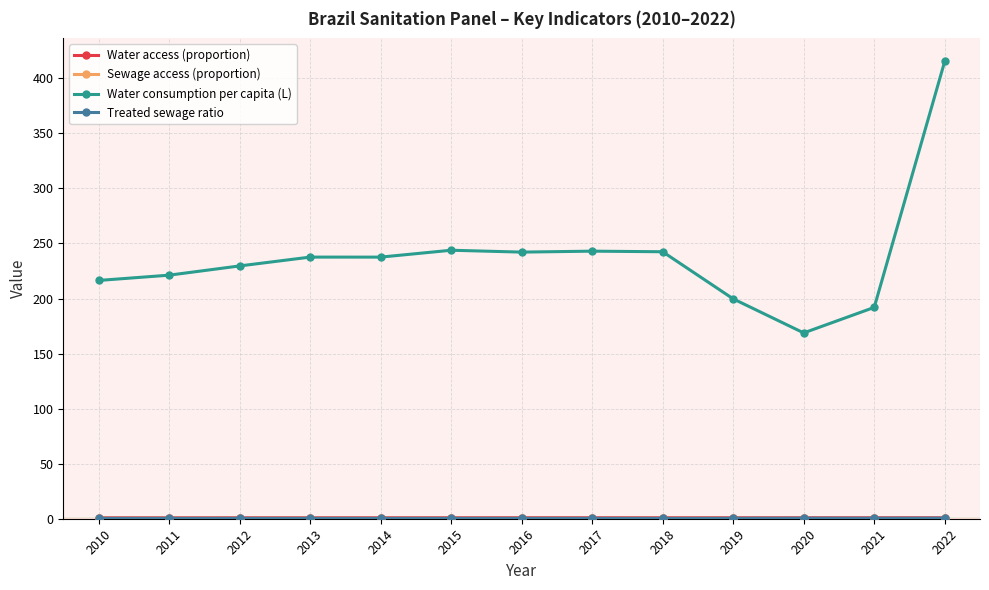

Which series has the largest range (max minus min)?

Water consumption per capita (L)